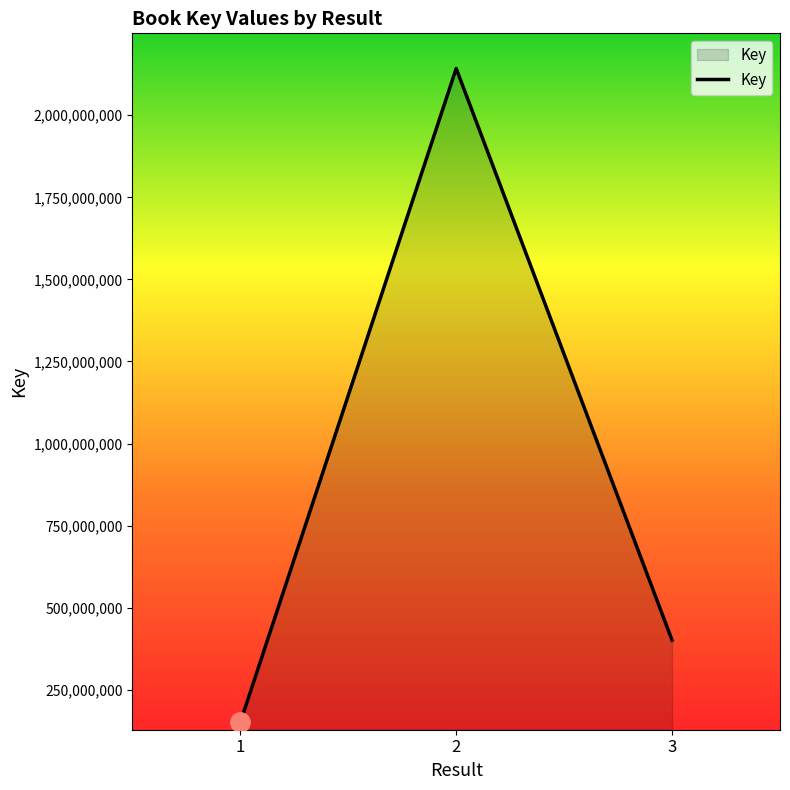

What is the ratio of the value at 2 to the value at 1?

14.2